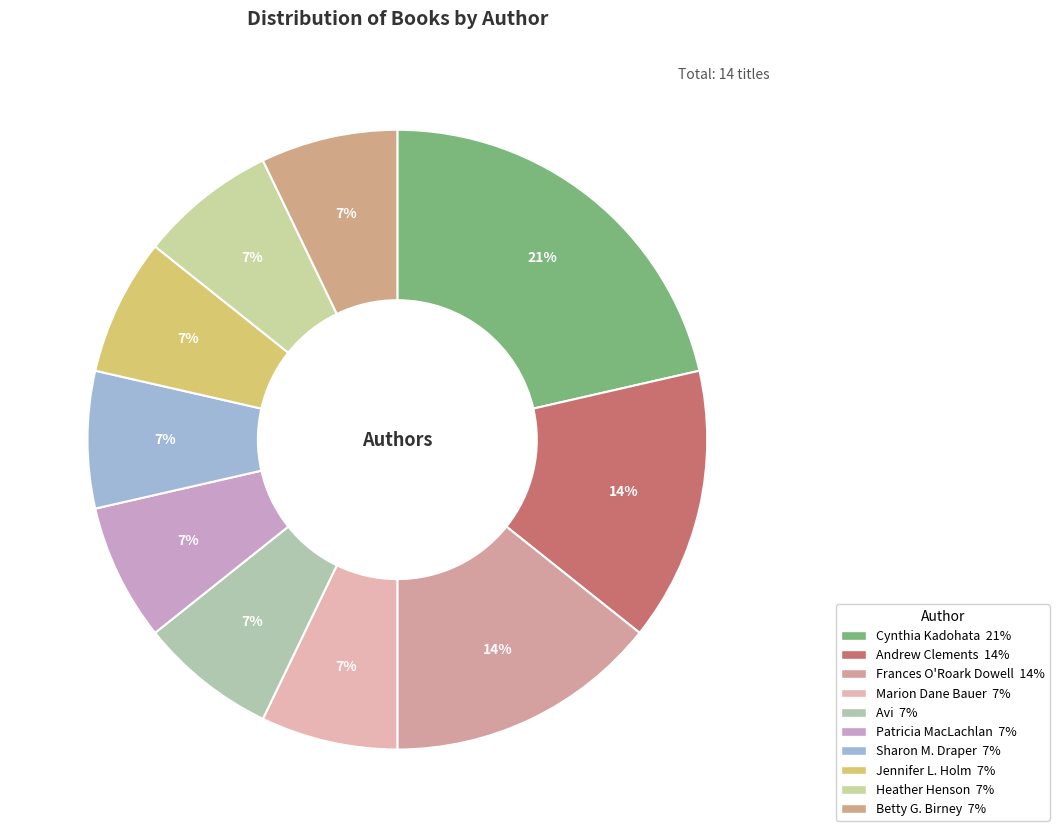

Between Andrew Clements and Marion Dane Bauer, which is larger?

Andrew Clements